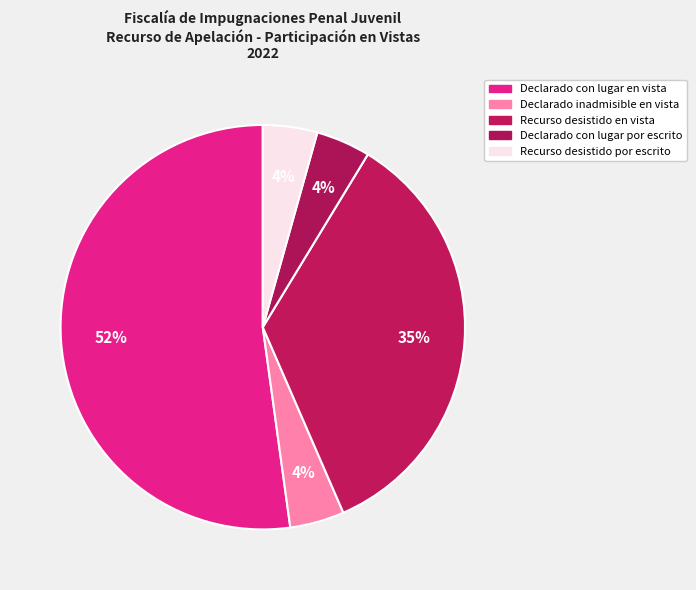

How many slices are in this pie chart?

5